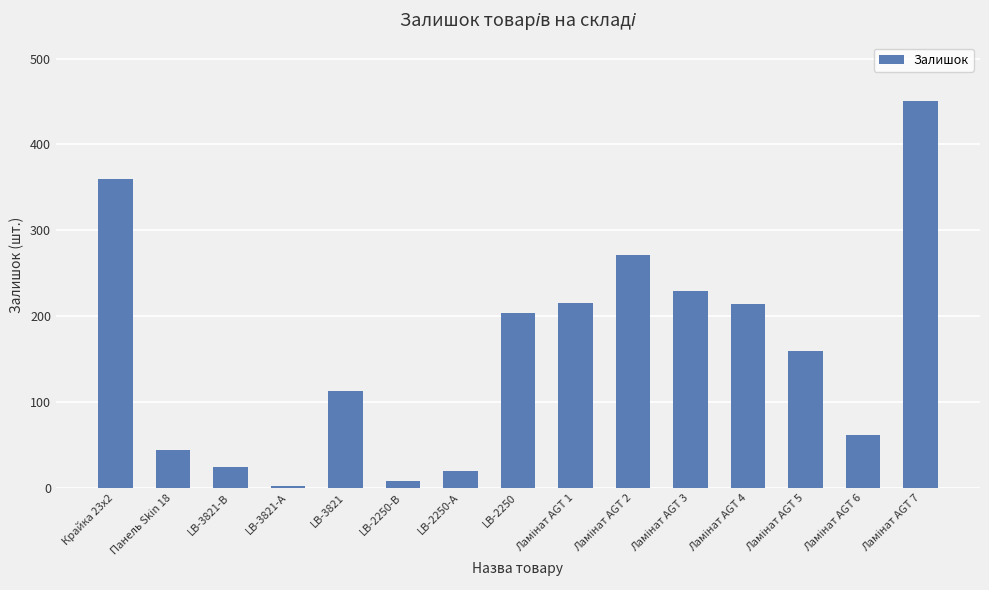

What is the ratio of the value at LB-3821 to the value at LB-2250?

0.6